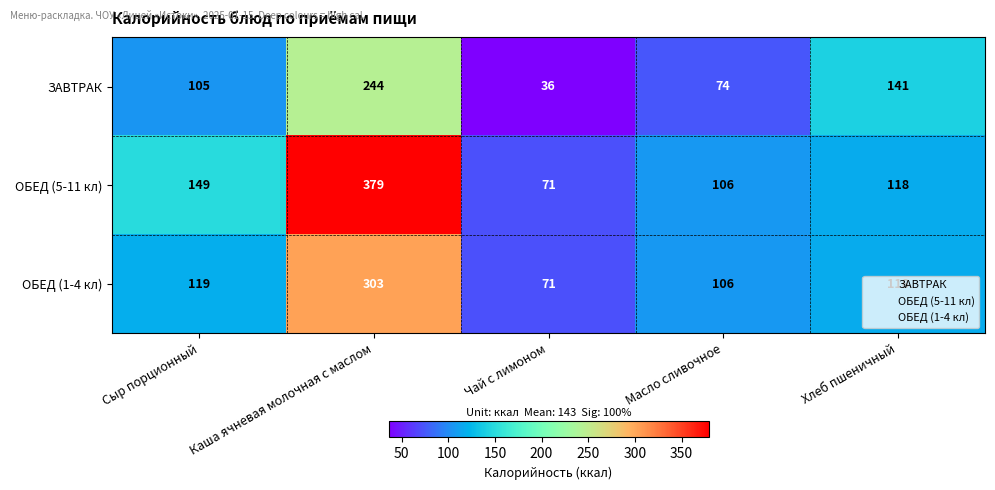

The value of ЗАВТРАК at Сыр порционный is 105. True or false?

True